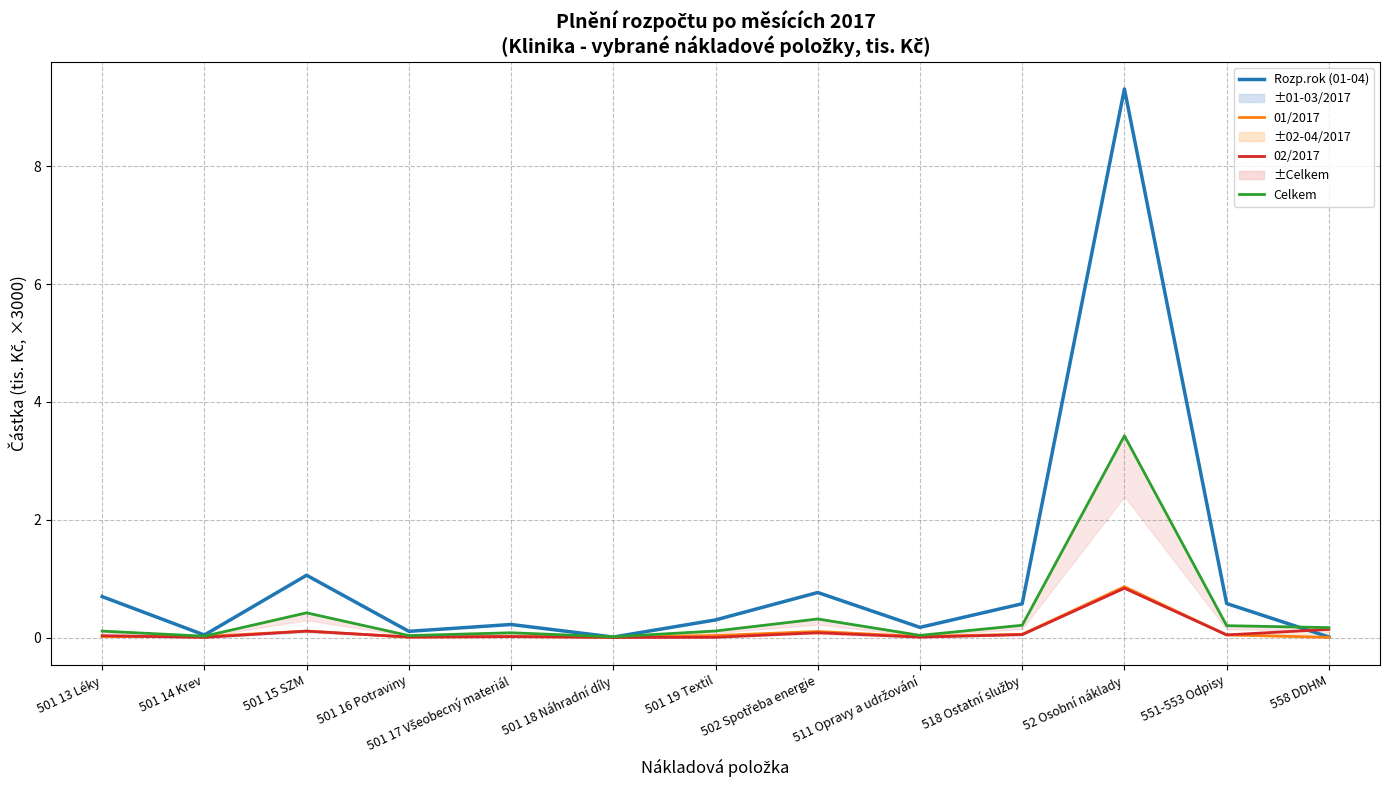

What is the average value of the Rozp.rok (01-04) series?

1.1